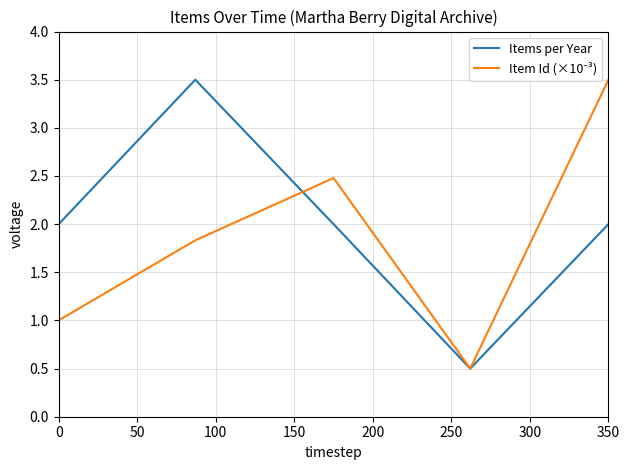

What is the highest value of the Items per Year series?

3.5